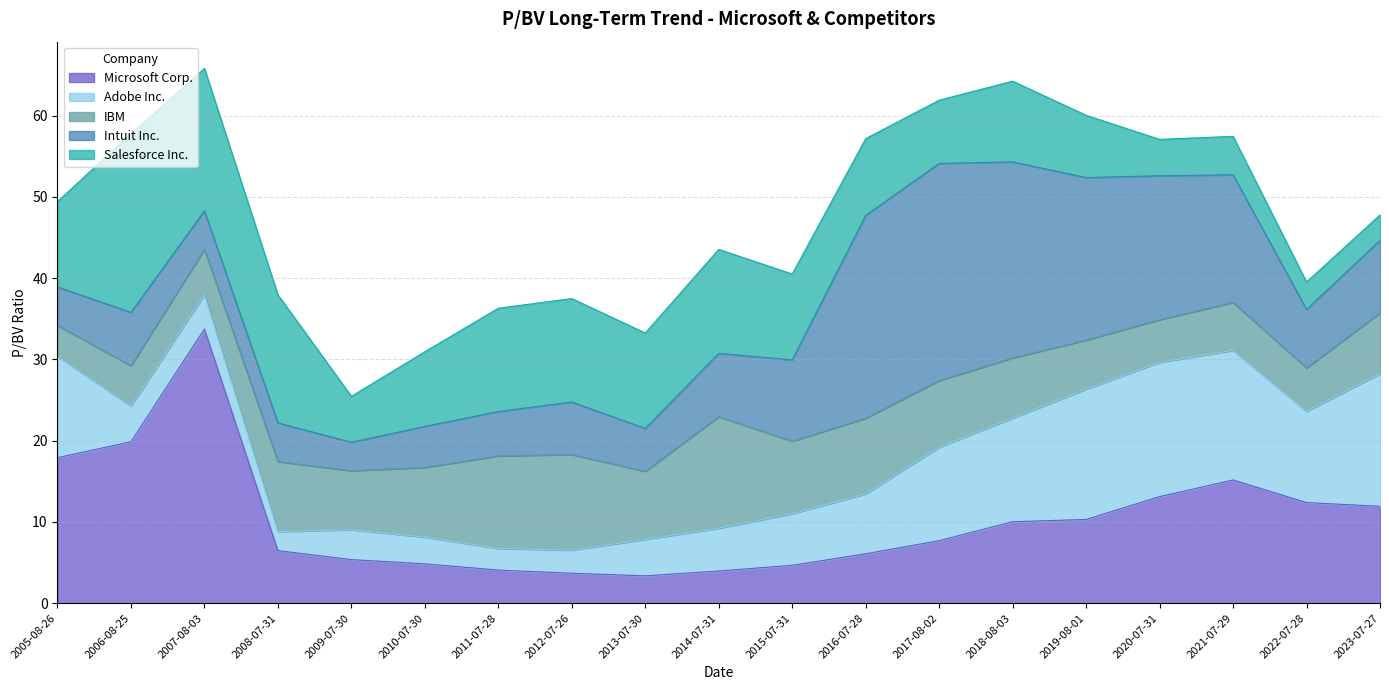

Count the number of data series in this chart.

5